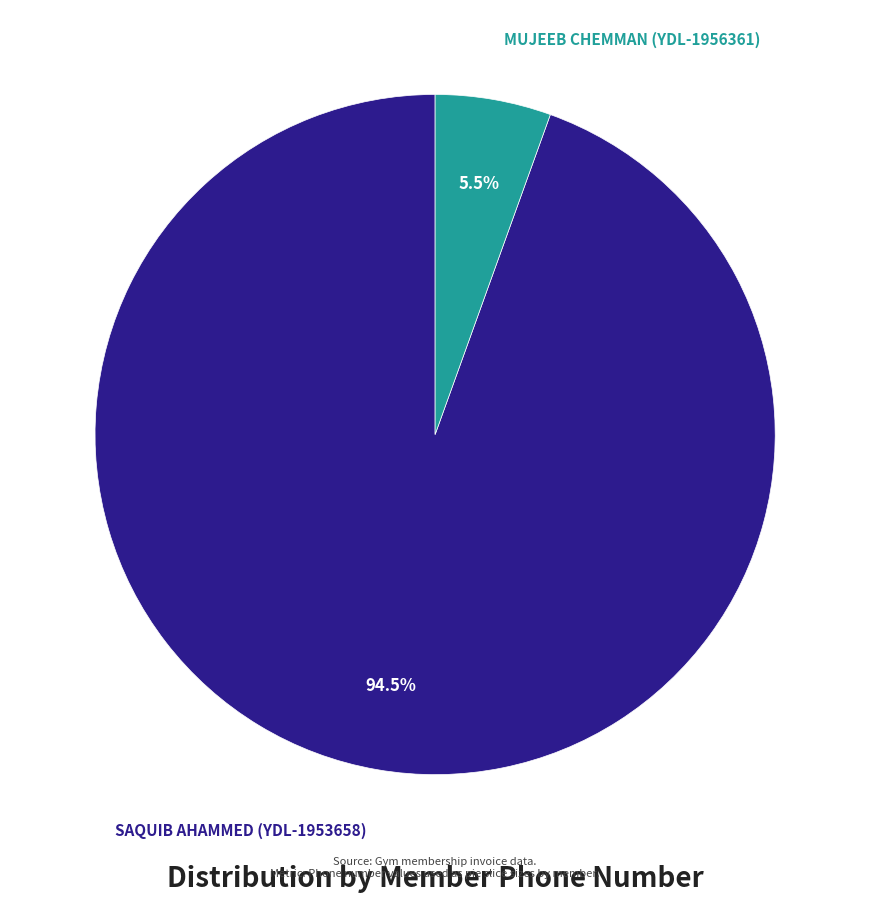

Does any single category account for the majority?

Yes